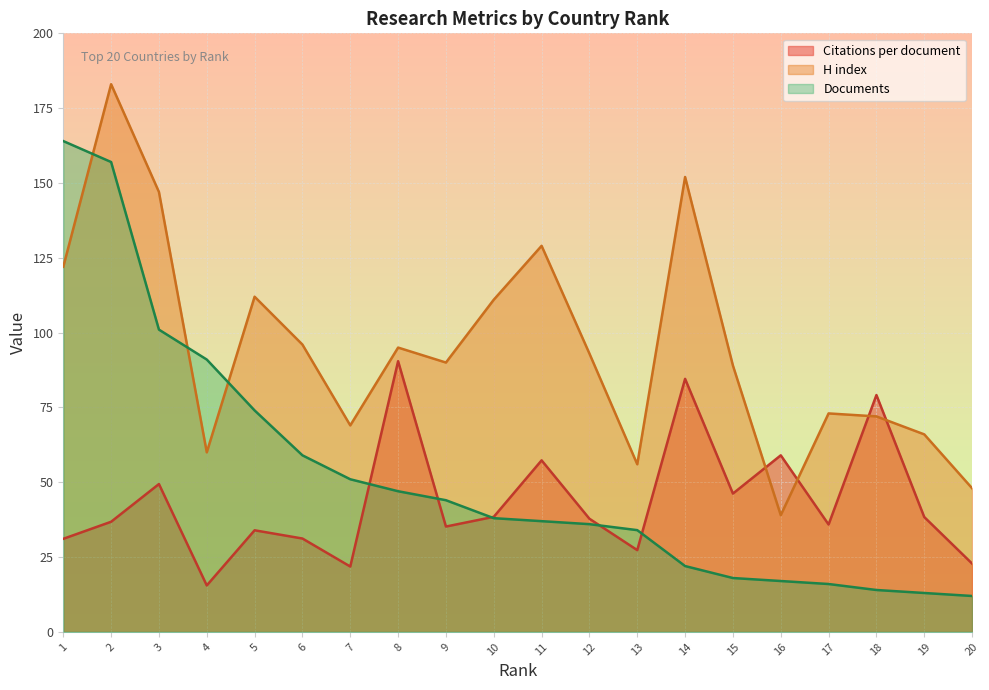

List the series in order of their peak value, lowest first.

Citations per document, Documents, H index